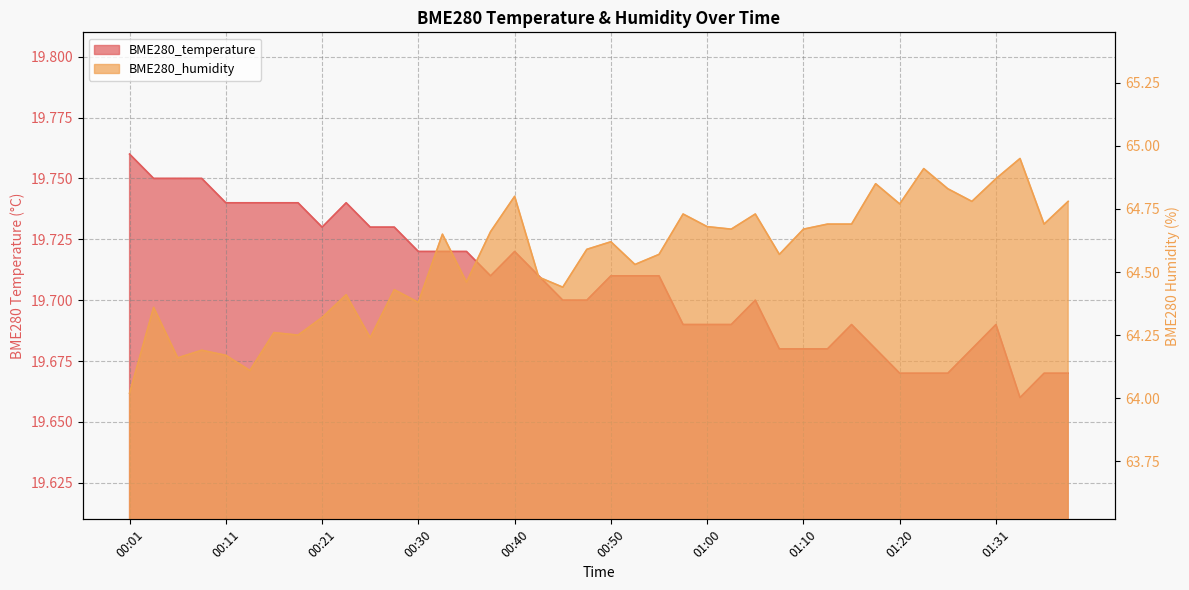

What is the greatest value displayed?

65.0